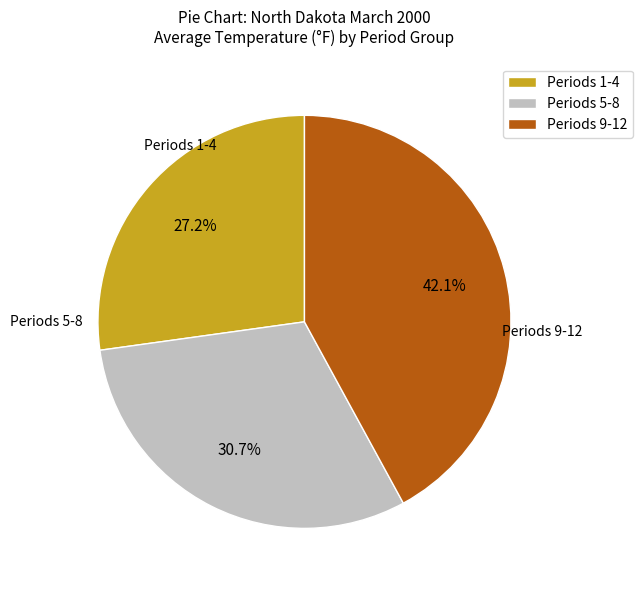

Is there any slice that represents more than half of the pie?

No